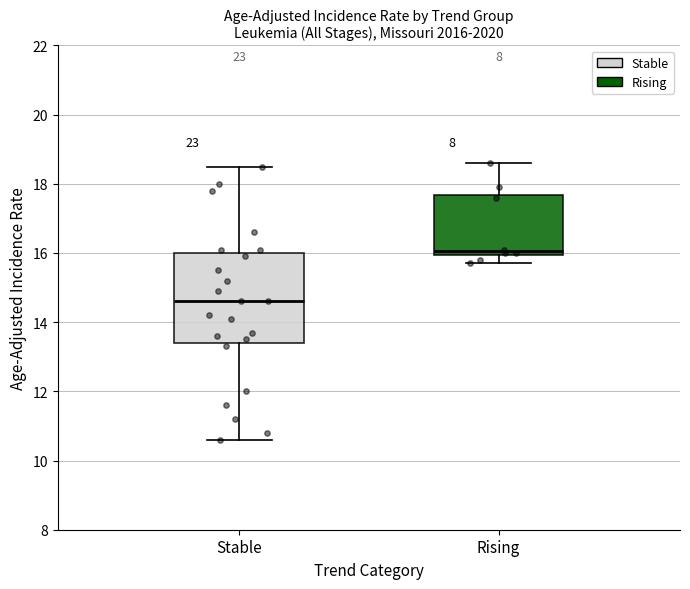

Reading left to right, read every box against the y-axis: the position of its median line, the range the box covers, and the ends of its whiskers. The values are not printed on the chart, so give them approximately, as read against the axis.

Stable: median 14.6, box 13.4 to 16.0, whiskers 10.6 to 18.6
Rising: median 16.0 (just above the box's lower edge), box 16.0 to 17.6, whiskers 15.8 to 18.6